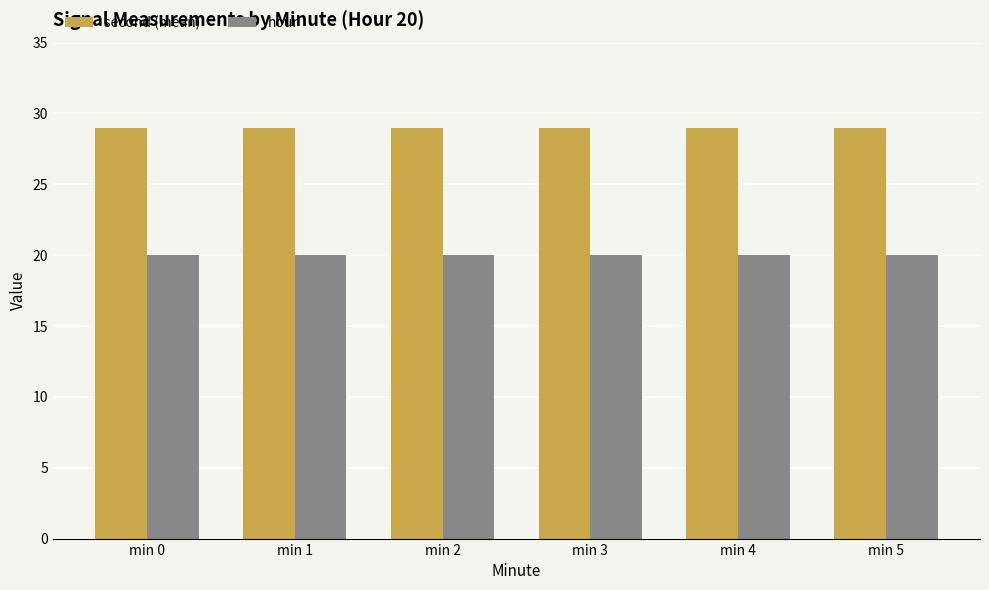

What is the value of the hour bar at the 2nd from the left?

20